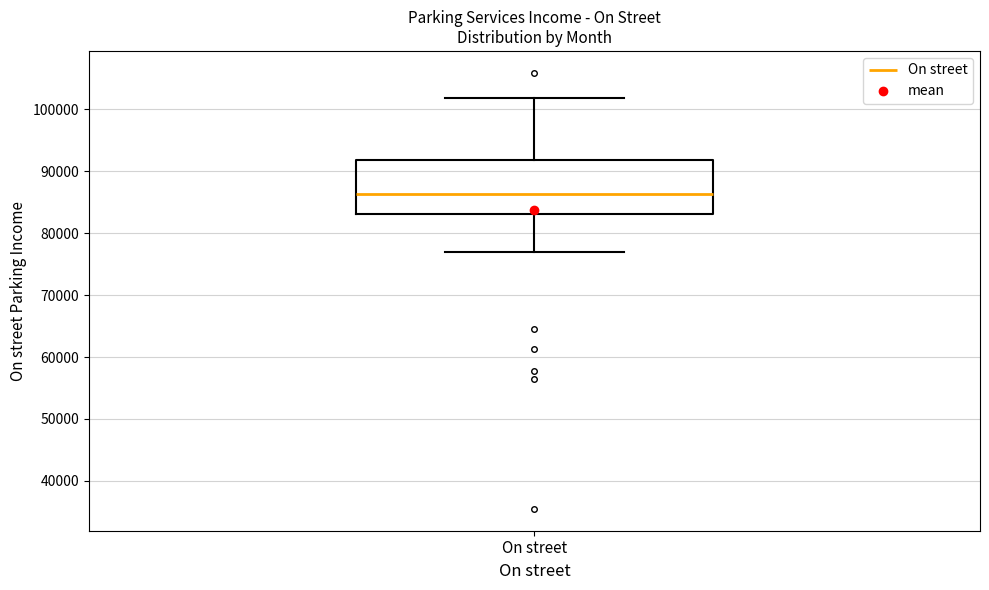

Read this box plot against the y-axis: the position of the median line, the range covered by the box, and the ends of both whiskers. The values are not printed on the chart, so give them approximately, as read against the axis.

median 86000, box 83000 to 92000, whiskers 77000 to 102000